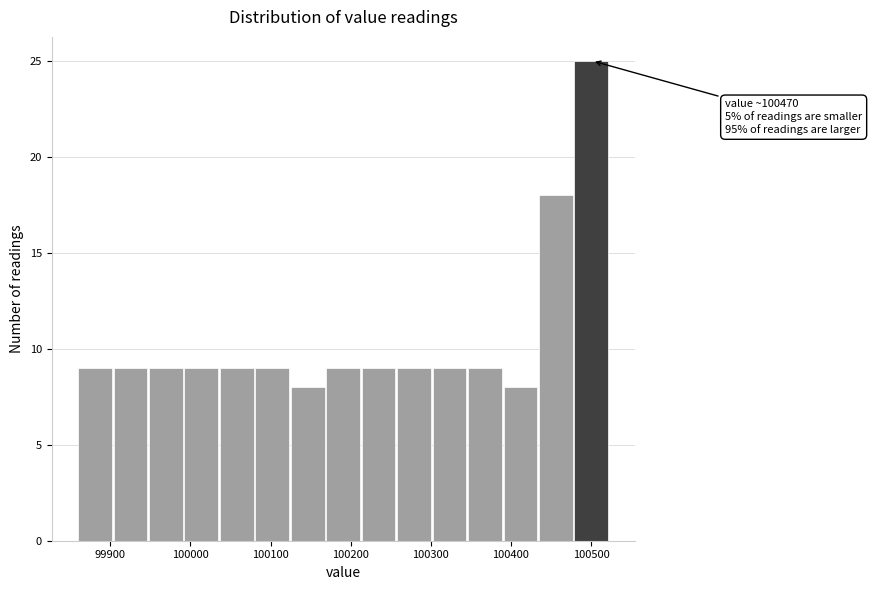

Over which range of the x-axis is the bar tallest?

100480 to 100520